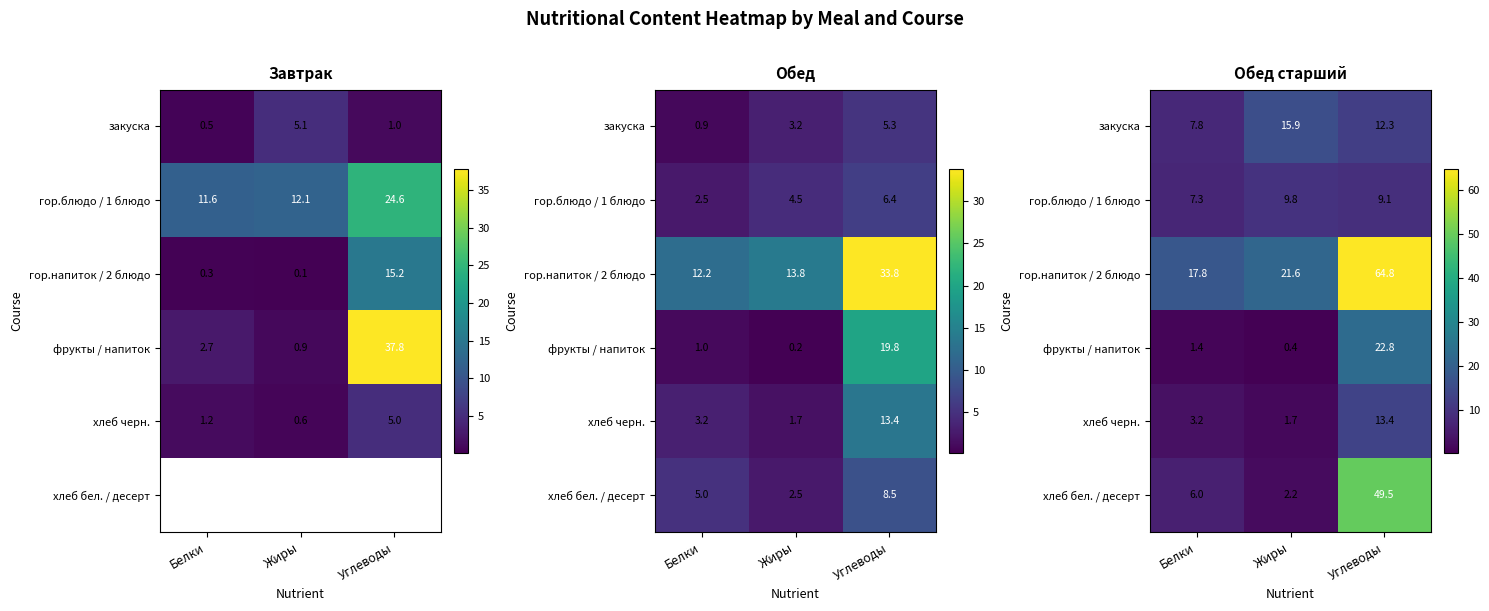

How many data points in фрукты / напиток are above 1?

2